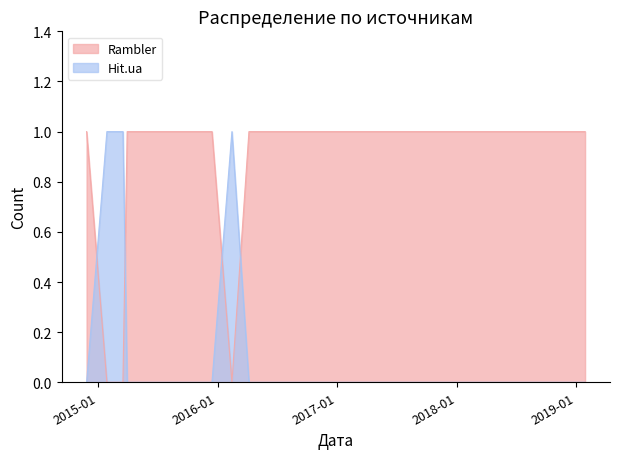

What is the sum of the Rambler values at 2015-02-13 and 2016-04-06?

1